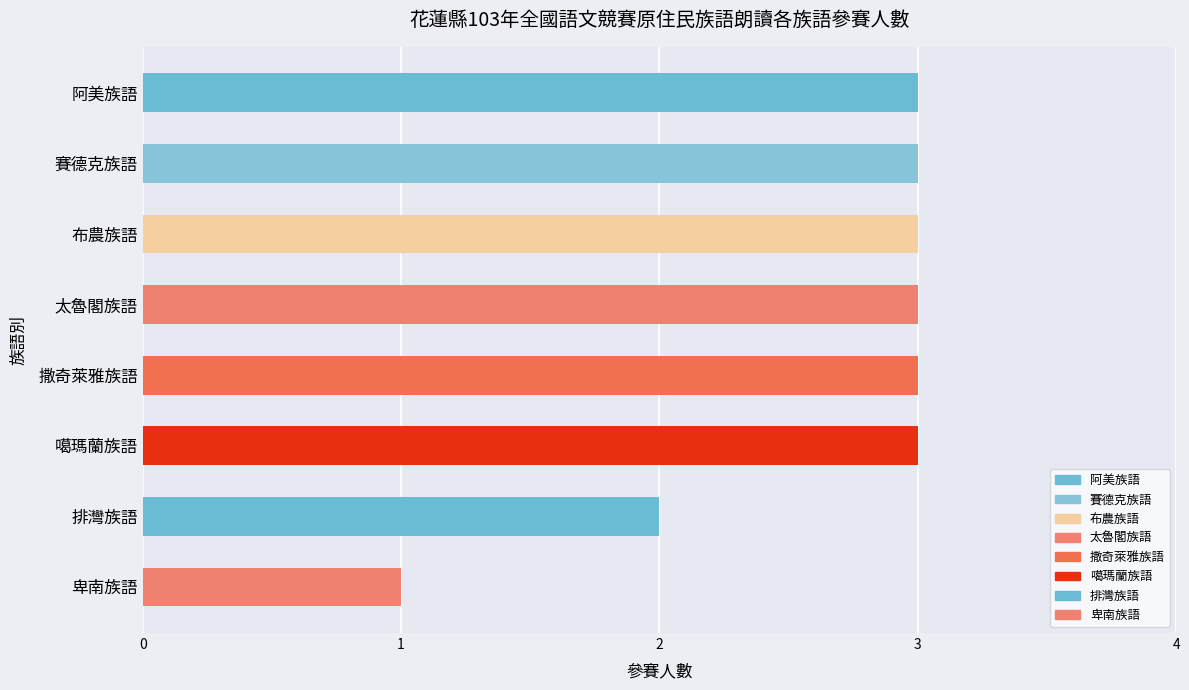

How many bars are there in total?

8